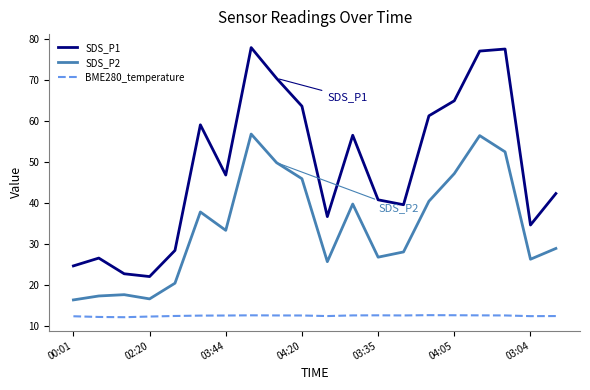

True or false: BME280_temperature and SDS_P1 intersect in this chart.

False